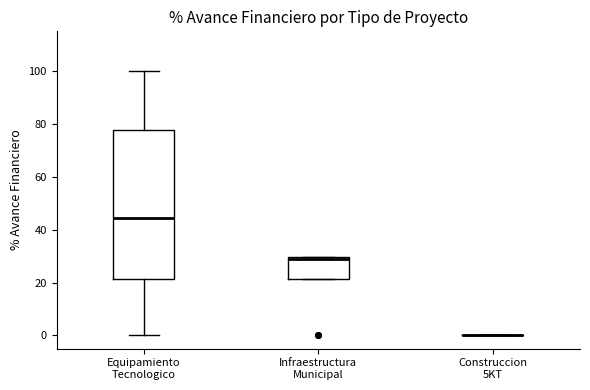

Where is the lower edge of the box for Equipamiento Tecnologico on the y-axis? The values are not printed on the chart, so give them approximately, as read against the axis.

22